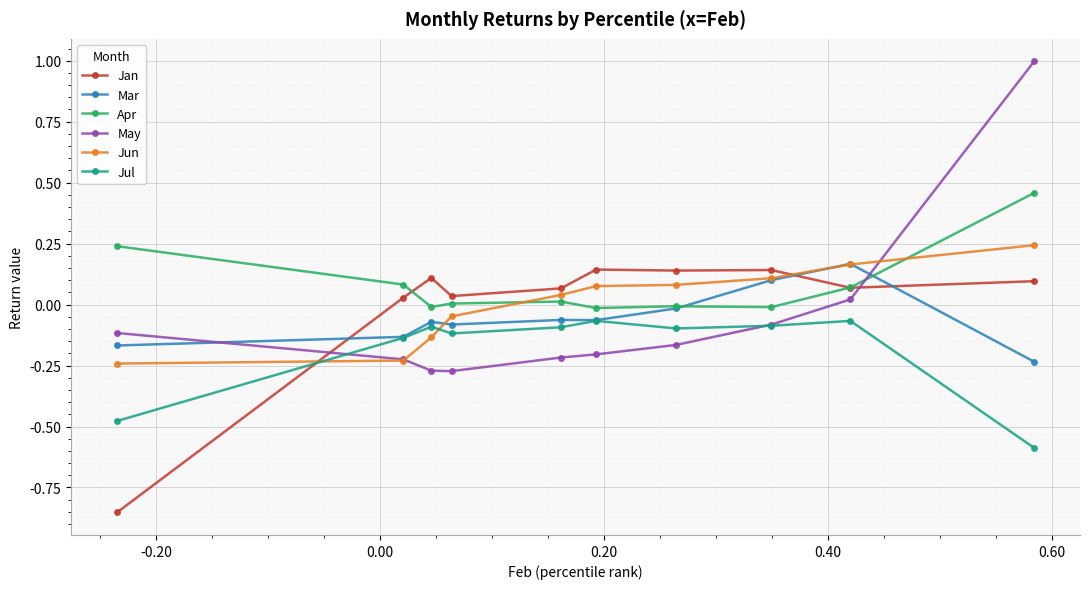

What is the maximum value shown in the chart?

1.0